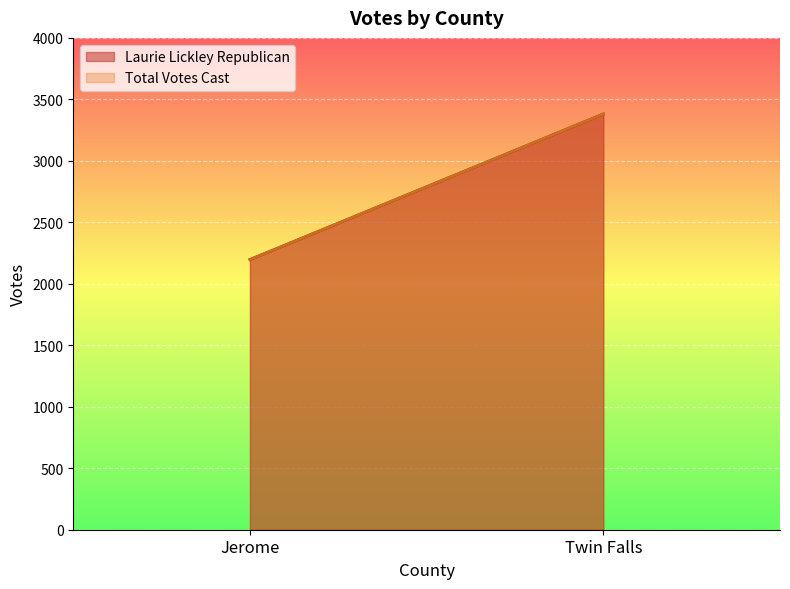

What position from the left is Jerome?

1